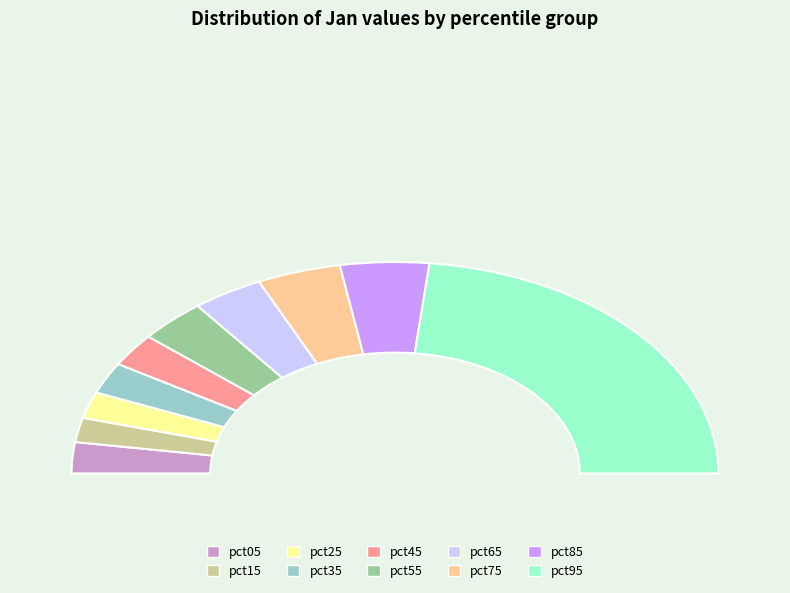

Between pct45 and pct35, which is larger?

pct45